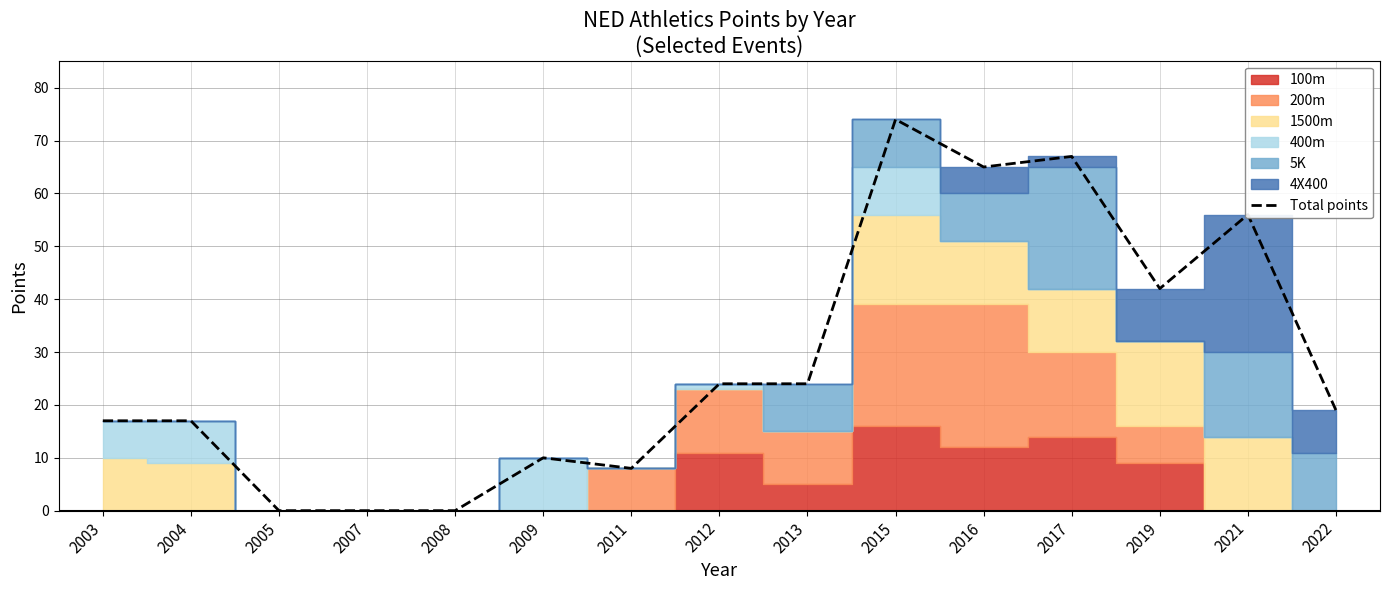

At which label does the data first exceed 19?

2012